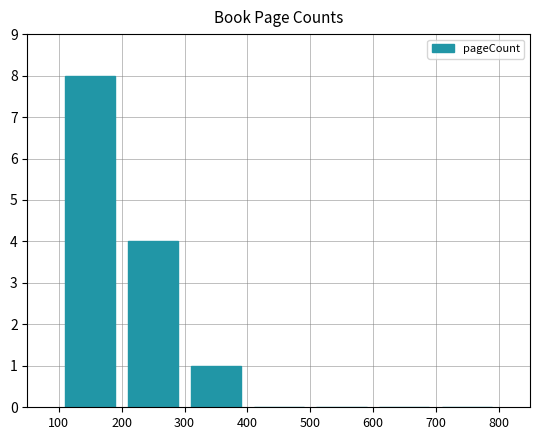

What is the greatest value displayed?

8